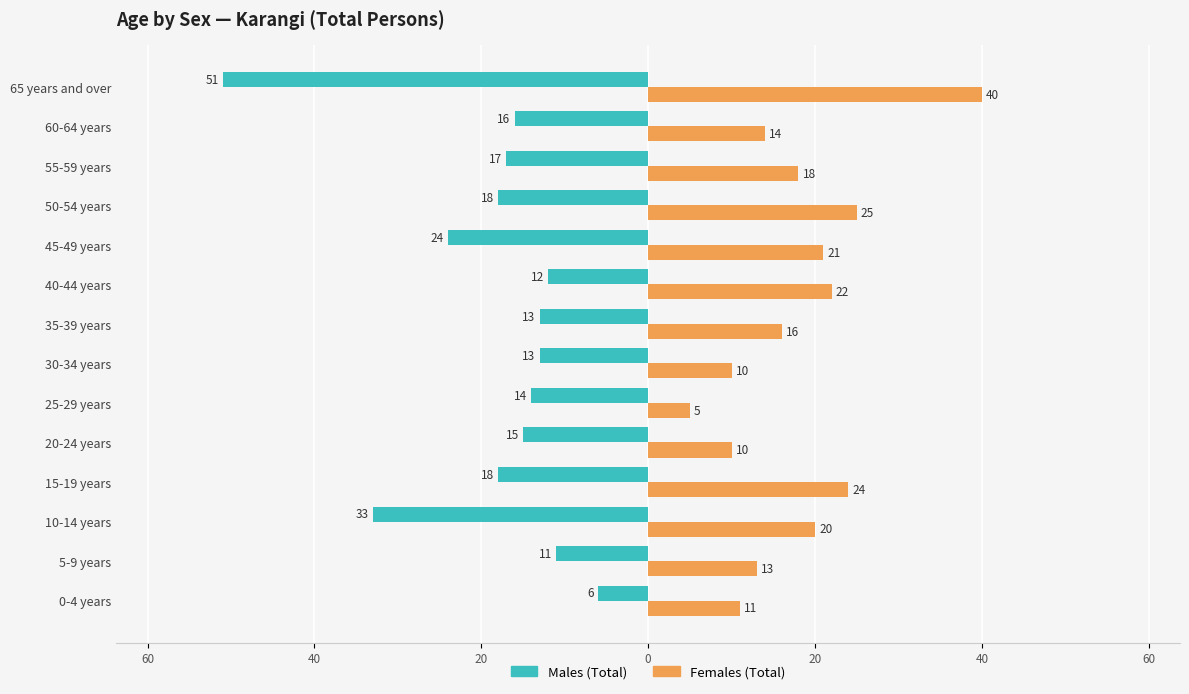

What are all the series names shown in the legend?

Males (Total), Females (Total)